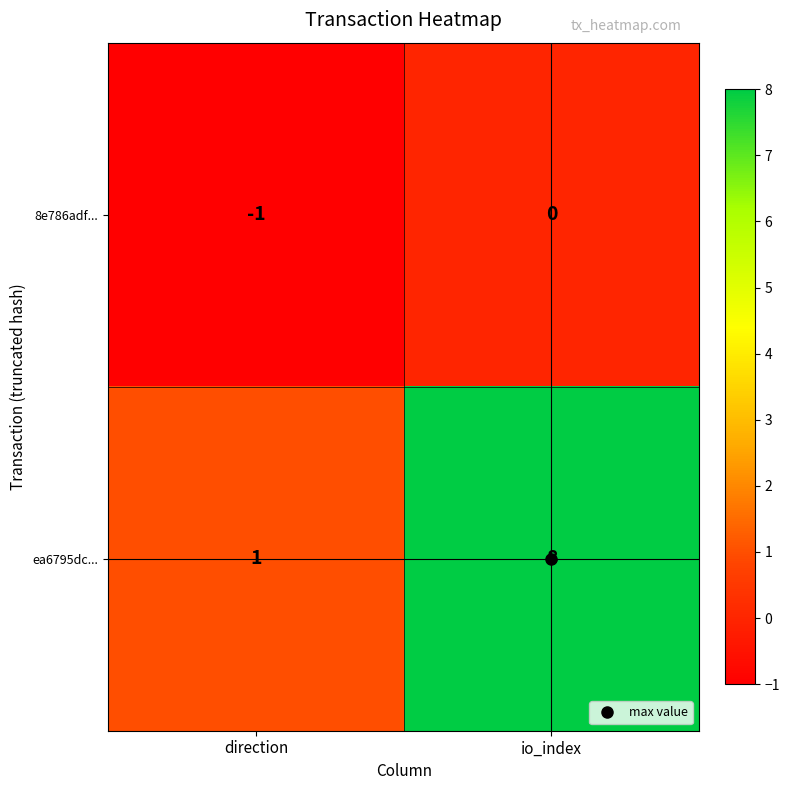

At how many categories does at least one series exceed 0?

2